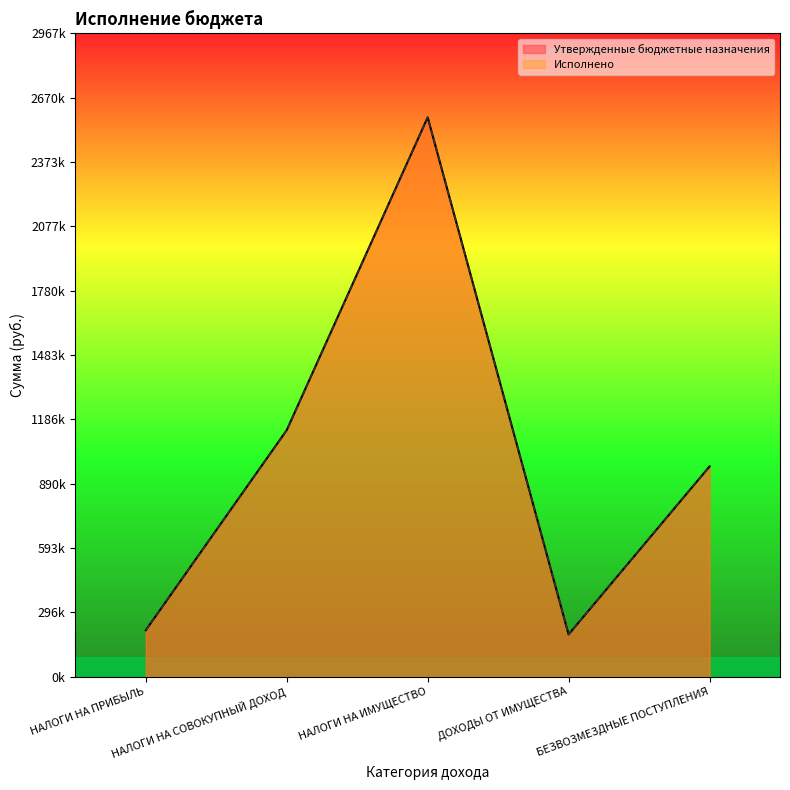

What is the sum of the Утвержденные бюджетные назначения values at ДОХОДЫ ОТ ИМУЩЕСТВА and НАЛОГИ НА ИМУЩЕСТВО?

2775064.4